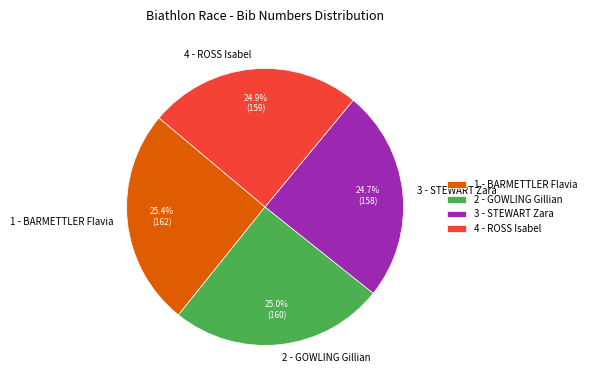

To the nearest percent, what is the difference between the largest and smallest slice percentages?

1%